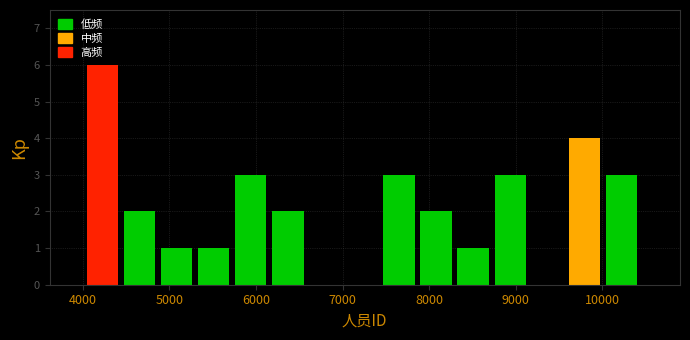

Reading left to right, list every bar in this chart as the range it spans on the x-axis followed by its height. Neither the bar edges nor the heights are printed on the chart, so give them approximately, as read against the axes.

4000 to 4500: 6
4500 to 4900: 2
4900 to 5300: 1
5300 to 5800: 1
5800 to 6200: 3
6200 to 6600: 2
6600 to 7000: 0
7000 to 7500: 0
7500 to 7900: 3
7900 to 8300: 2
8300 to 8800: 1
8800 to 9200: 3
9200 to 9600: 0
9600 to 10000: 4
10000 to 10500: 3